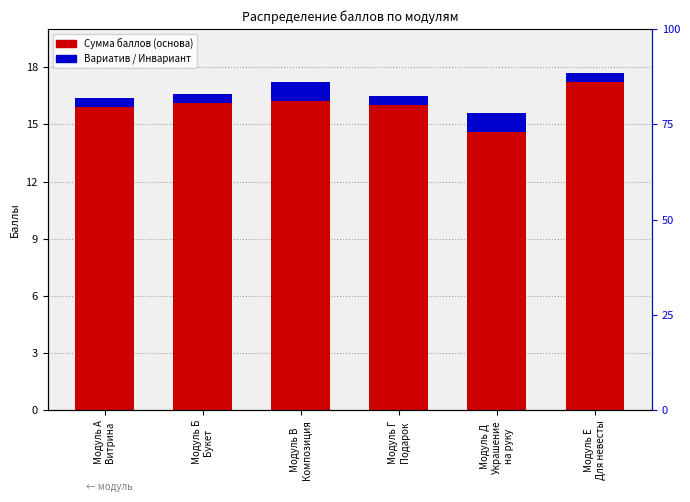

At which label is Сумма баллов closest to 15?

Модуль Д
Украшение
на руку